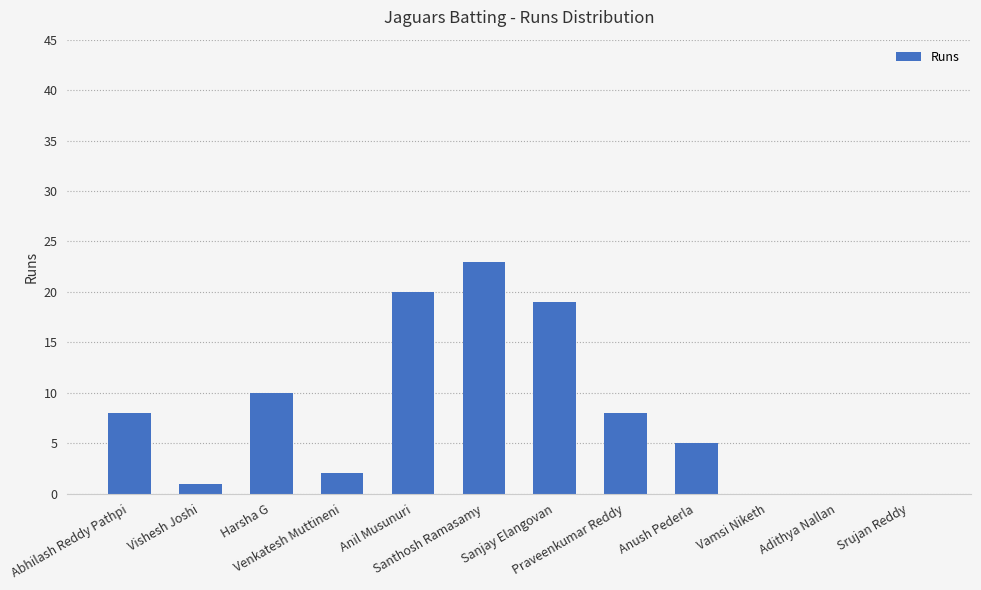

What is the change in value from Sanjay Elangovan to Adithya Nallan?

-19